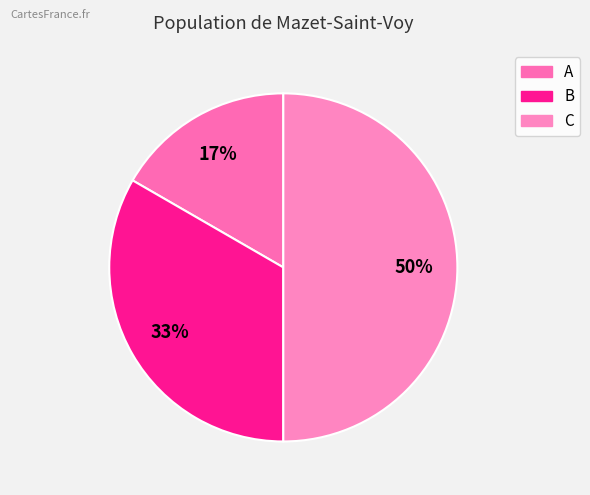

Approximately how many times larger is the value at B compared to C?

0.7